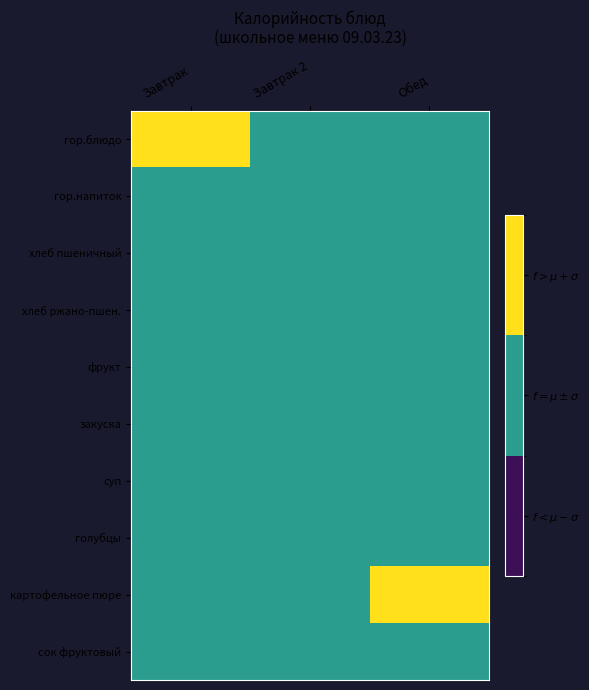

Which series changed the most between Завтрак and Обед?

гор.блюдо